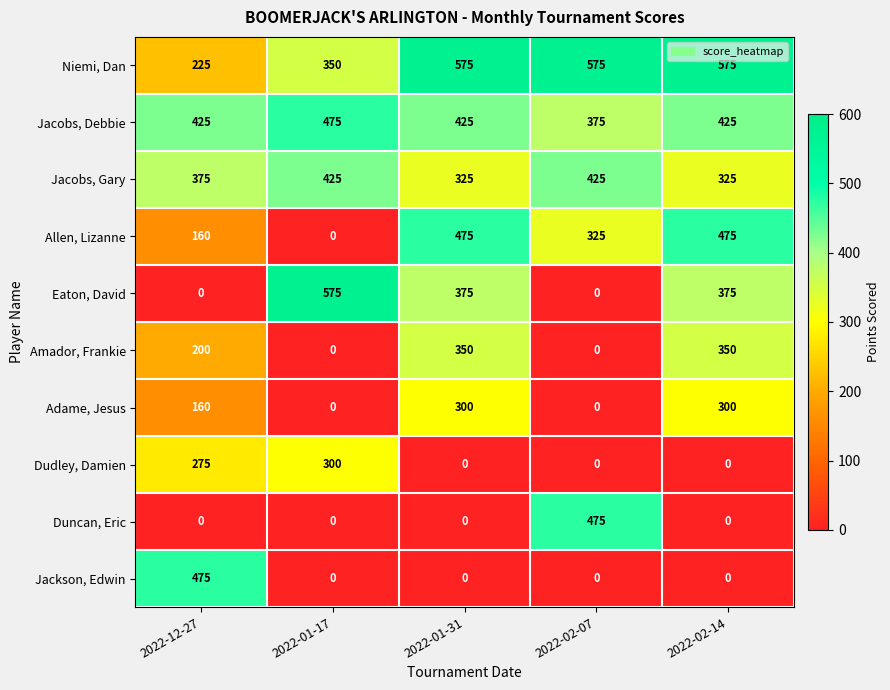

At which label does Eaton, David first exceed 375?

2022-01-17